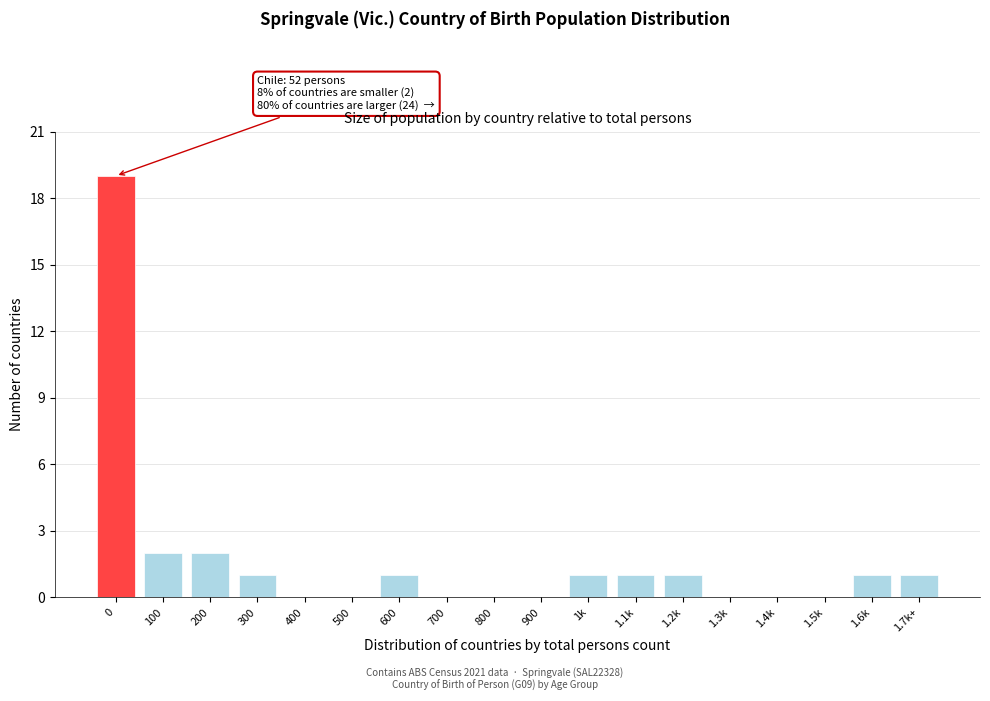

Reading right to left, extract all data points from this chart.

1.7k+=1	1.6k=1	1.5k=0	1.4k=0	1.3k=0	1.2k=1	1.1k=1	1k=1	900=0	800=0	700=0	600=1	500=0	400=0	300=1	200=2	100=2	0=19